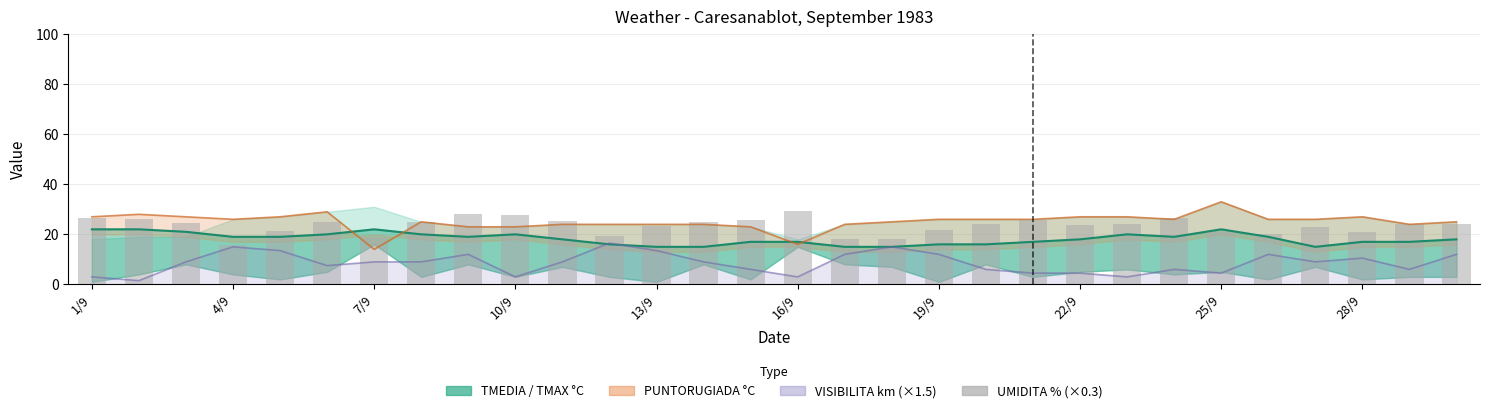

Reading right to left, extract all data points from this chart.

24.0	24.3	21.0	23.1	20.1	21.0	26.4	24.3	23.7	25.8	24.0	21.9	18.3	18.0	29.4	25.8	24.9	23.4	19.2	25.5	27.9	28.2	24.9	18.9	24.9	21.3	15.6	24.6	26.1	26.7